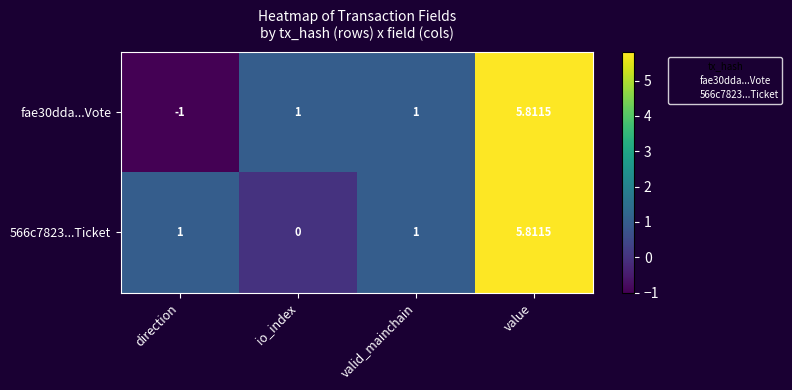

At which category is the sum across all series the highest?

value